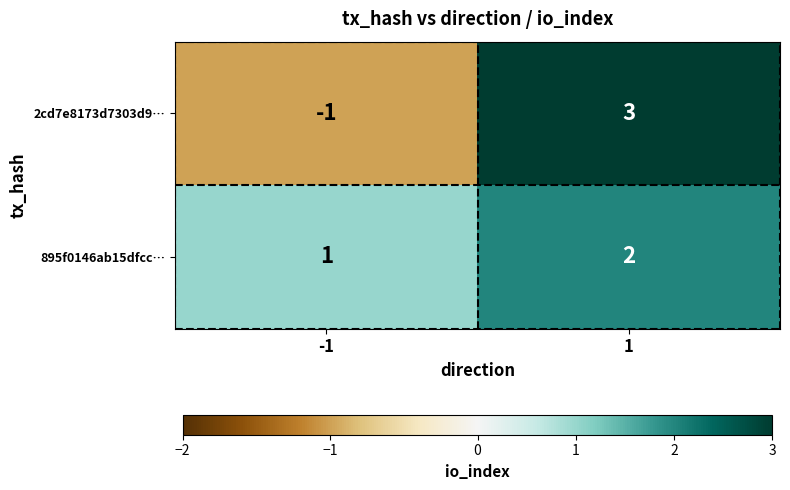

At 1, list the series in order from largest to smallest.

2cd7e8173d7303d9…, 895f0146ab15dfcc…